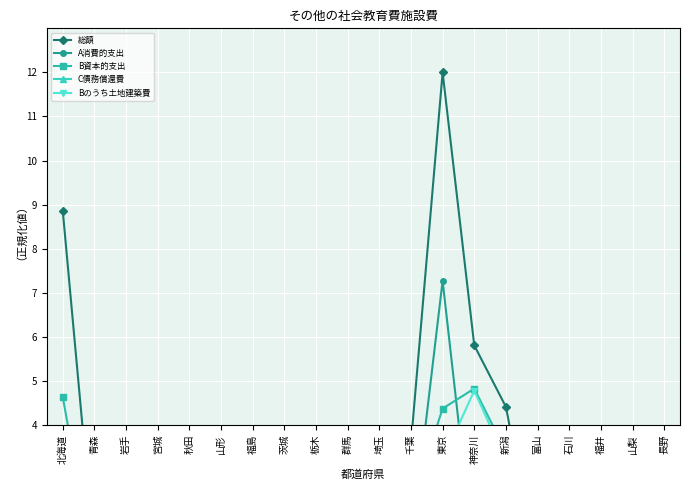

How many values in the Bのうち土地建築費 series are below 1?

10